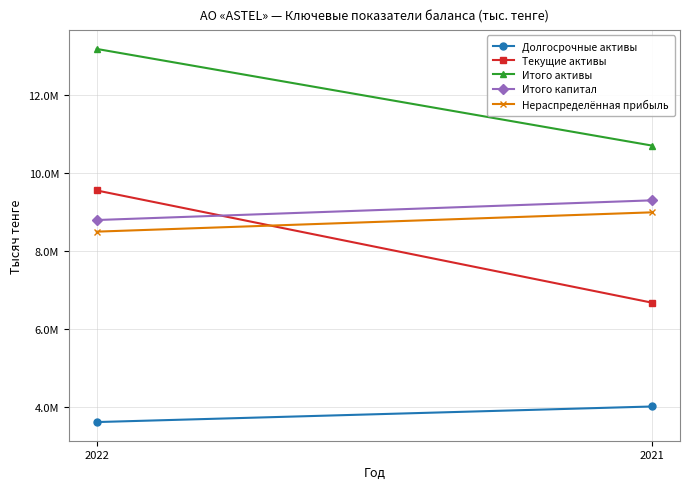

Count the number of categories in the chart.

2